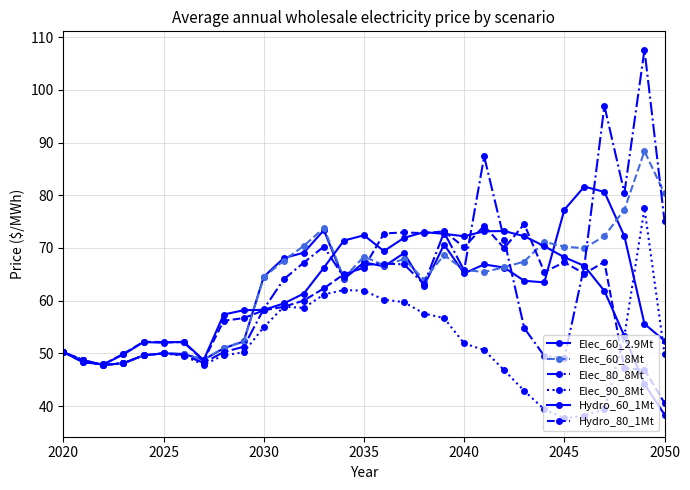

Reading left to right, extract all data points from this chart.

Elec_60_2.9Mt: 50.2	48.7	47.8	48.1	49.6	50.0	49.9	48.8	51.0	52.3	64.5	68.1	69.1	73.4	64.1	67.3	66.5	69.0	62.8	70.6	65.2	66.9	66.3	63.8	63.5	77.2	81.6	80.6	72.2	55.6	52.4
Elec_60_8Mt: 50.2	48.7	47.8	48.1	49.6	50.0	49.9	48.8	51.0	52.3	64.4	67.6	70.4	73.8	64.3	68.4	66.7	67.9	64.0	68.7	65.8	65.4	66.3	67.4	71.2	70.2	70.0	72.2	77.3	88.3	80.3
Elec_80_8Mt: 50.2	48.7	47.8	48.1	49.6	50.0	49.7	48.2	50.2	51.3	58.4	64.0	67.2	70.2	64.4	66.8	67.0	66.9	63.1	73.0	65.8	87.4	71.6	54.8	49.5	49.1	66.6	97.0	80.4	107.6	75.2
Elec_90_8Mt: 50.2	48.7	47.8	48.1	49.6	50.0	49.5	47.9	49.6	50.2	55.0	58.9	58.6	61.2	62.0	61.9	60.2	59.7	57.5	56.7	51.9	50.6	46.8	42.9	39.4	37.7	38.2	39.4	53.3	77.5	49.9
Hydro_60_1Mt: 50.2	48.3	47.9	49.8	52.1	52.0	52.2	48.7	57.4	58.2	58.3	59.5	61.4	66.2	71.4	72.4	69.4	71.9	73.0	72.7	72.2	73.2	73.2	72.2	70.3	68.2	66.6	61.9	53.3	44.2	38.4
Hydro_80_1Mt: 50.2	48.3	47.9	49.9	52.2	52.1	52.1	48.6	56.2	56.7	58.2	58.9	60.0	62.3	65.0	66.2	72.7	73.0	72.8	73.2	70.2	74.2	70.0	74.5	65.5	67.3	65.1	67.3	47.2	46.9	40.6